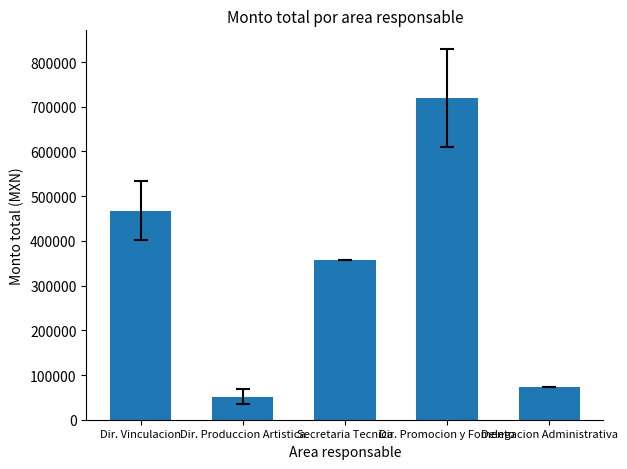

How many data points does each series have?

5